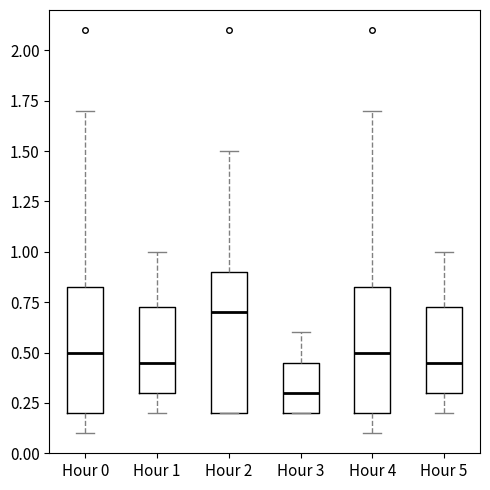

Reading left to right, read every box against the y-axis: the position of its median line, the range the box covers, and the ends of its whiskers. The values are not printed on the chart, so give them approximately, as read against the axis.

Hour 0: median 0.50, box 0.20 to 0.85, whiskers 0.10 to 1.70
Hour 1: median 0.45, box 0.30 to 0.75, whiskers 0.20 to 1.00
Hour 2: median 0.70, box 0.20 to 0.90, whiskers 0.20 to 1.50
Hour 3: median 0.30, box 0.20 to 0.45, whiskers 0.20 to 0.60
Hour 4: median 0.50, box 0.20 to 0.85, whiskers 0.10 to 1.70
Hour 5: median 0.45, box 0.30 to 0.75, whiskers 0.20 to 1.00